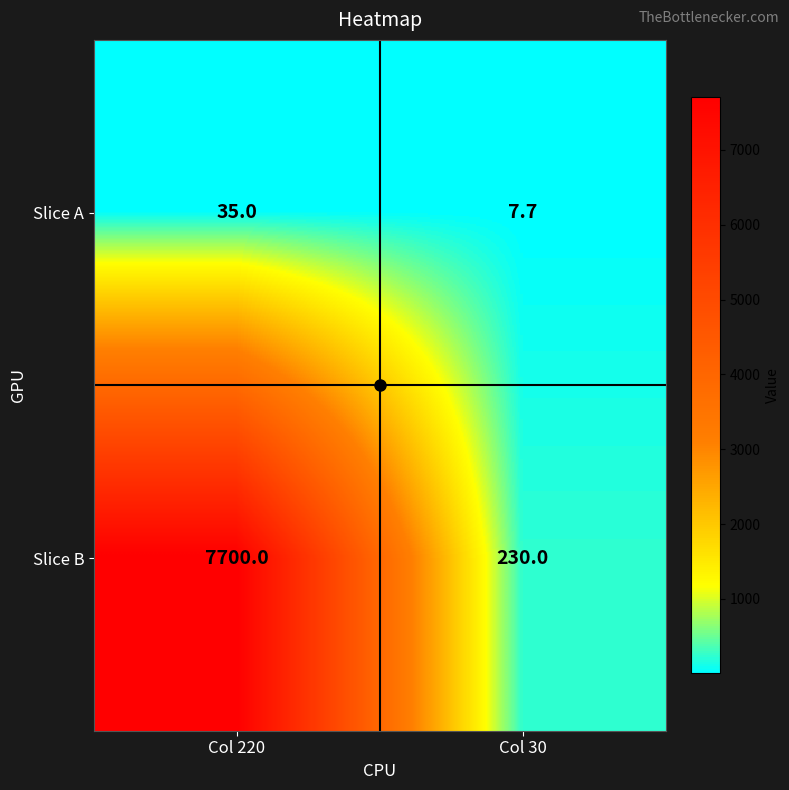

Is the value of Slice B at Col 220 greater than the value of Slice A at Col 220?

Yes